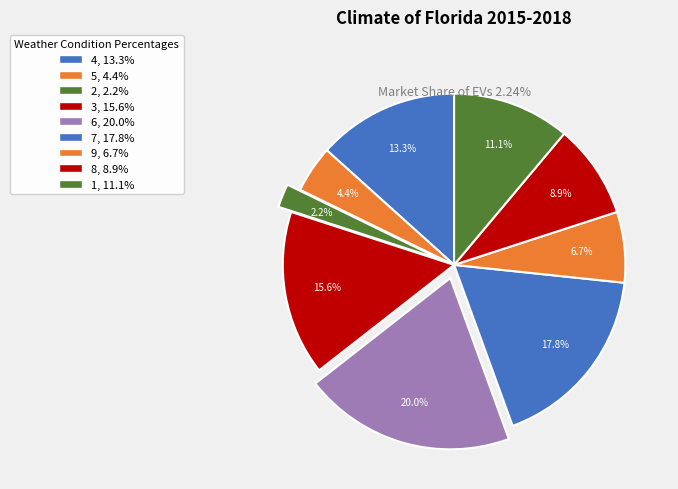

How many segments does this pie chart have?

9